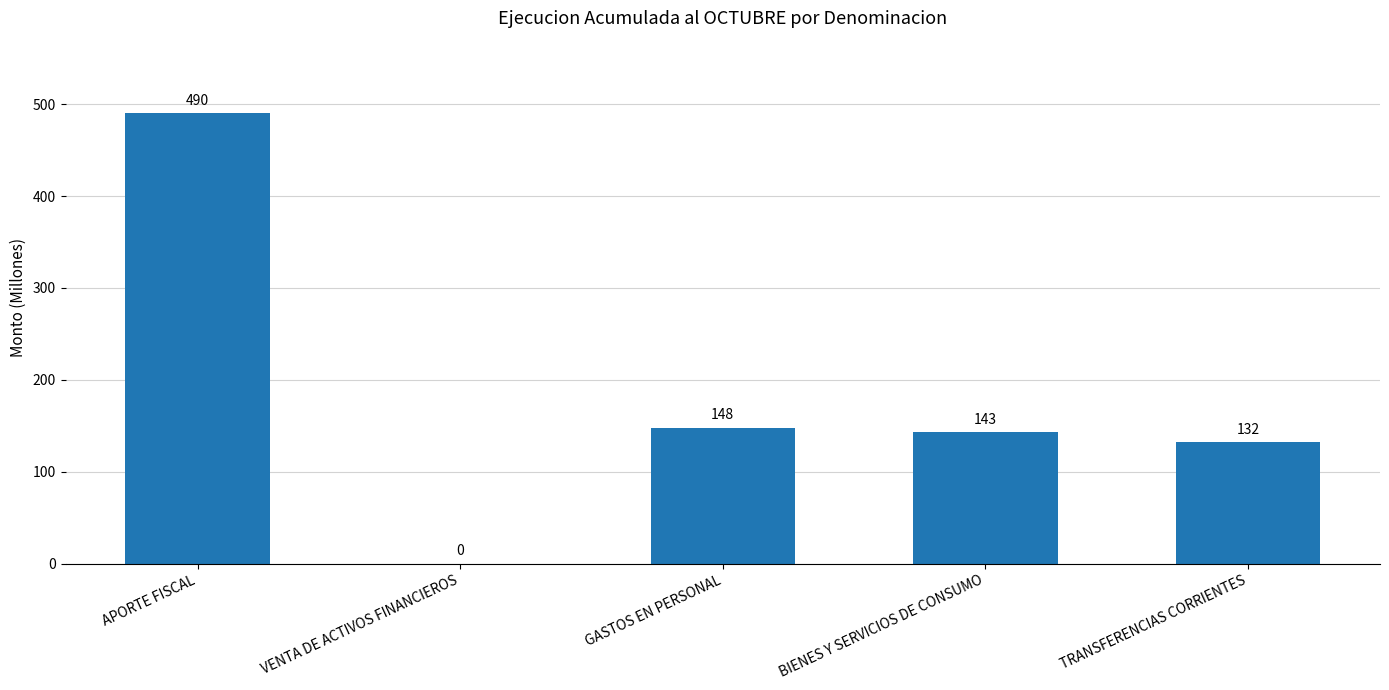

What is the ratio of the value at APORTE FISCAL to the value at BIENES Y SERVICIOS DE CONSUMO?

3.4